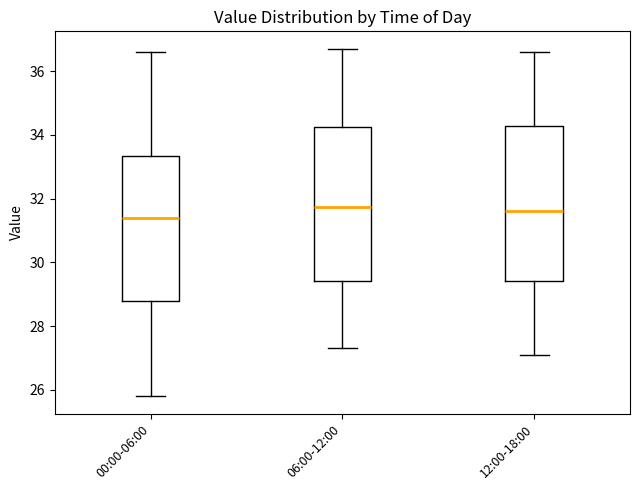

Reading left to right, read every box against the y-axis: the position of its median line, the range the box covers, and the ends of its whiskers. The values are not printed on the chart, so give them approximately, as read against the axis.

00:00-06:00: median 31.4, box 28.8 to 33.4, whiskers 25.8 to 36.6
06:00-12:00: median 31.8, box 29.4 to 34.2, whiskers 27.4 to 36.8
12:00-18:00: median 31.6, box 29.4 to 34.2, whiskers 27.2 to 36.6